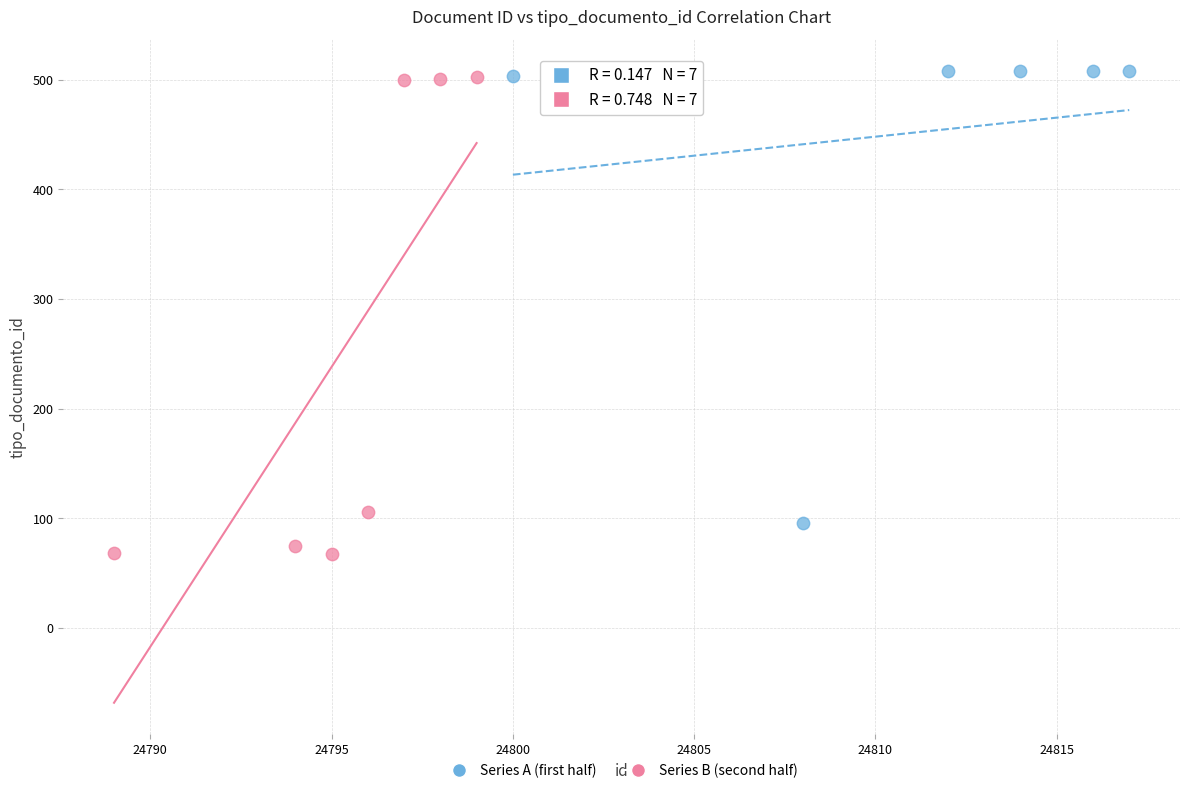

Which series has the largest Y range (max minus min)?

Series B (second half)